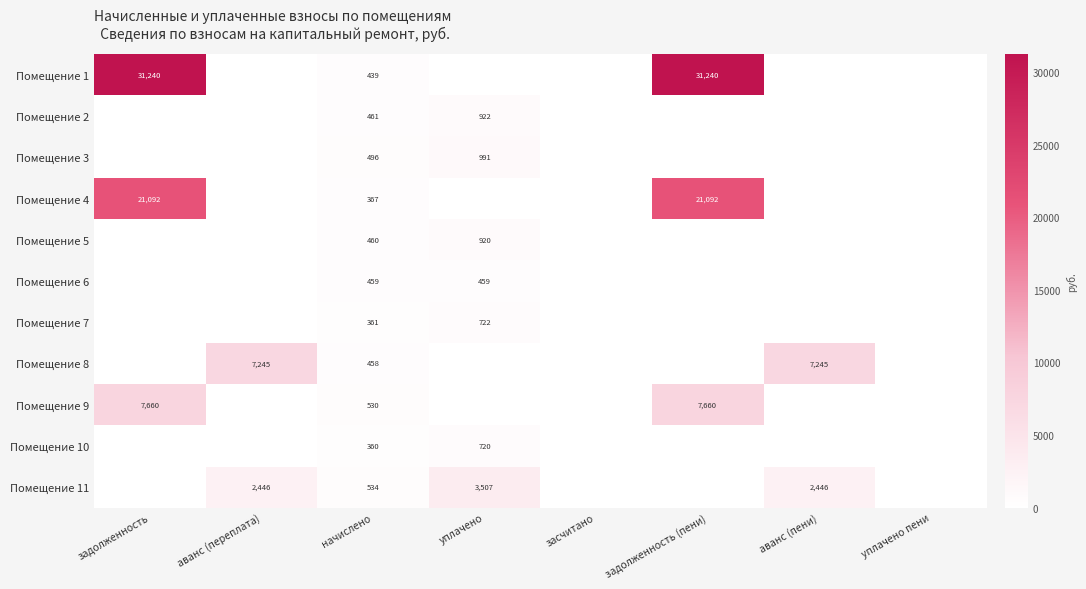

What is the total value across all series at начислено?

4925